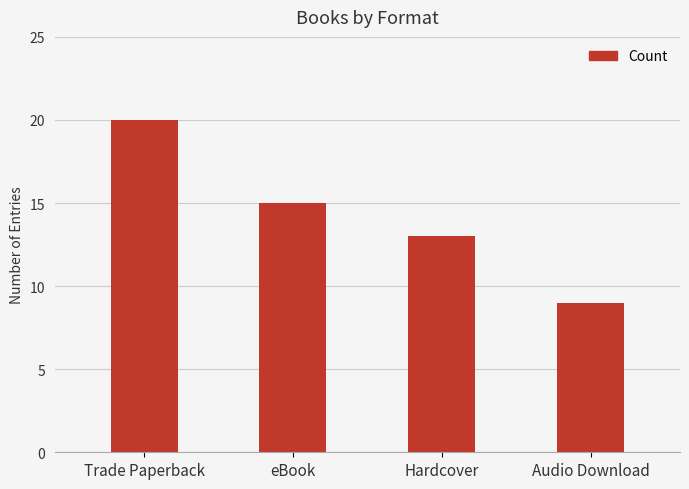

Read the value at eBook, to the nearest 10.

20